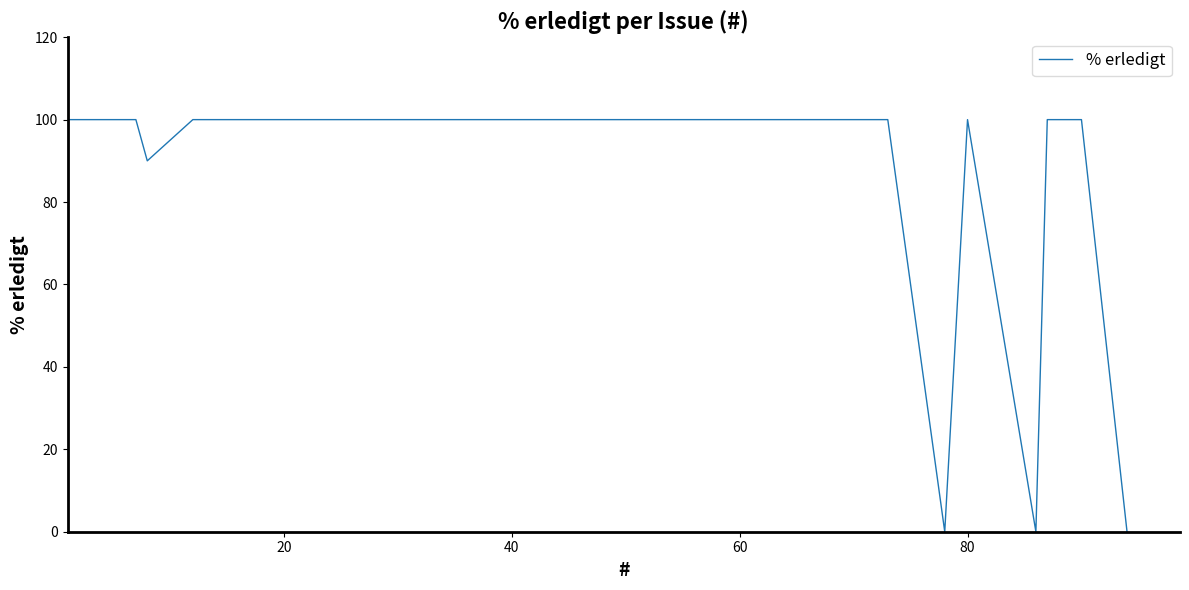

How many lines are shown in the chart?

1